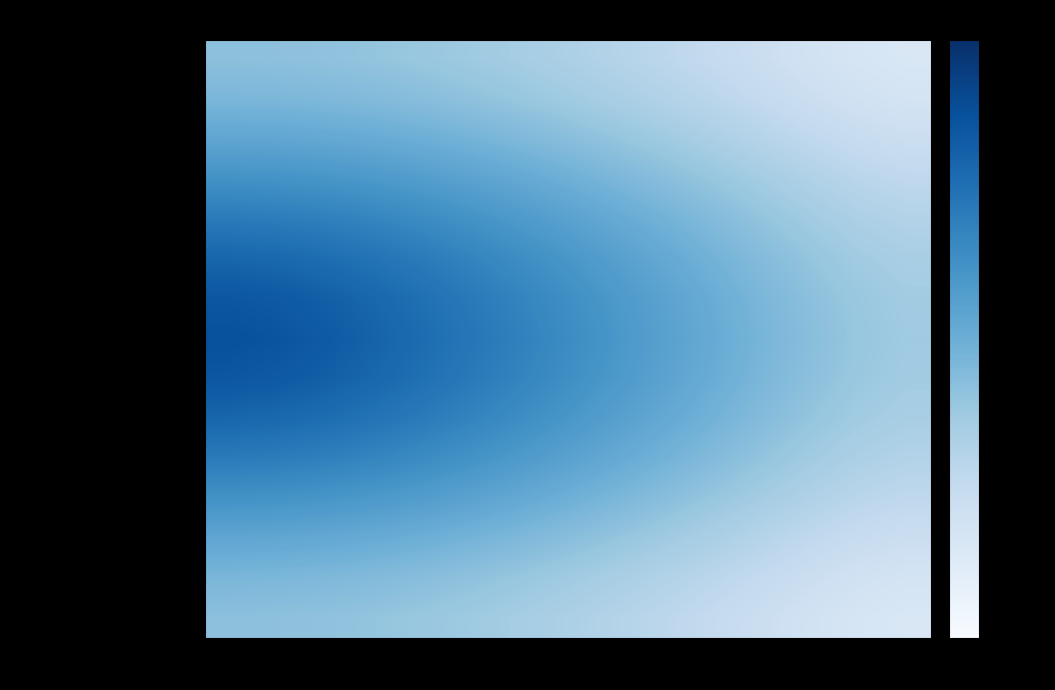

Reading left to right, extract all data points from this chart.

Sala de aplicación de quimioterapia: C1=0.1	C2=0.1	C3=0.1	C4=0.1	C5=0.1	C6=0.1	C7=0.1	C8=0.1	C9=0.1	C10=0.1	C11=0.1	C12=0.0	C13=0.0	C14=0.0	C15=0.0
Central de enfermeras: C1=0.1	C2=0.1	C3=0.1	C4=0.1	C5=0.1	C6=0.1	C7=0.1	C8=0.1	C9=0.1	C10=0.1	C11=0.1	C12=0.1	C13=0.0	C14=0.0	C15=0.0
Área preparación quimio: C1=0.1	C2=0.1	C3=0.1	C4=0.1	C5=0.1	C6=0.1	C7=0.1	C8=0.1	C9=0.1	C10=0.1	C11=0.1	C12=0.1	C13=0.1	C14=0.0	C15=0.0
Área de curaciones: C1=0.1	C2=0.1	C3=0.1	C4=0.1	C5=0.1	C6=0.1	C7=0.1	C8=0.1	C9=0.1	C10=0.1	C11=0.1	C12=0.1	C13=0.1	C14=0.1	C15=0.1
Camillas y sillas: C1=0.1	C2=0.1	C3=0.1	C4=0.1	C5=0.1	C6=0.1	C7=0.1	C8=0.1	C9=0.1	C10=0.1	C11=0.1	C12=0.1	C13=0.1	C14=0.1	C15=0.1
Bodega material: C1=0.2	C2=0.2	C3=0.2	C4=0.1	C5=0.1	C6=0.1	C7=0.1	C8=0.1	C9=0.1	C10=0.1	C11=0.1	C12=0.1	C13=0.1	C14=0.1	C15=0.1
Almacén medicamentos: C1=0.2	C2=0.2	C3=0.2	C4=0.2	C5=0.2	C6=0.1	C7=0.1	C8=0.1	C9=0.1	C10=0.1	C11=0.1	C12=0.1	C13=0.1	C14=0.1	C15=0.1
Ropería: C1=0.2	C2=0.2	C3=0.2	C4=0.2	C5=0.2	C6=0.1	C7=0.1	C8=0.1	C9=0.1	C10=0.1	C11=0.1	C12=0.1	C13=0.1	C14=0.1	C15=0.1
Área RPBI: C1=0.2	C2=0.2	C3=0.2	C4=0.2	C5=0.2	C6=0.1	C7=0.1	C8=0.1	C9=0.1	C10=0.1	C11=0.1	C12=0.1	C13=0.1	C14=0.1	C15=0.1
Cubículo médico: C1=0.2	C2=0.2	C3=0.2	C4=0.1	C5=0.1	C6=0.1	C7=0.1	C8=0.1	C9=0.1	C10=0.1	C11=0.1	C12=0.1	C13=0.1	C14=0.1	C15=0.1
Seguridad del paciente: C1=0.1	C2=0.1	C3=0.1	C4=0.1	C5=0.1	C6=0.1	C7=0.1	C8=0.1	C9=0.1	C10=0.1	C11=0.1	C12=0.1	C13=0.1	C14=0.1	C15=0.1
Carro rojo: C1=0.1	C2=0.1	C3=0.1	C4=0.1	C5=0.1	C6=0.1	C7=0.1	C8=0.1	C9=0.1	C10=0.1	C11=0.1	C12=0.1	C13=0.1	C14=0.1	C15=0.1
Agua inyectable: C1=0.1	C2=0.1	C3=0.1	C4=0.1	C5=0.1	C6=0.1	C7=0.1	C8=0.1	C9=0.1	C10=0.1	C11=0.1	C12=0.1	C13=0.1	C14=0.0	C15=0.0
Adenosina: C1=0.1	C2=0.1	C3=0.1	C4=0.1	C5=0.1	C6=0.1	C7=0.1	C8=0.1	C9=0.1	C10=0.1	C11=0.1	C12=0.1	C13=0.0	C14=0.0	C15=0.0
Adrenalina: C1=0.1	C2=0.1	C3=0.1	C4=0.1	C5=0.1	C6=0.1	C7=0.1	C8=0.1	C9=0.1	C10=0.1	C11=0.1	C12=0.0	C13=0.0	C14=0.0	C15=0.0